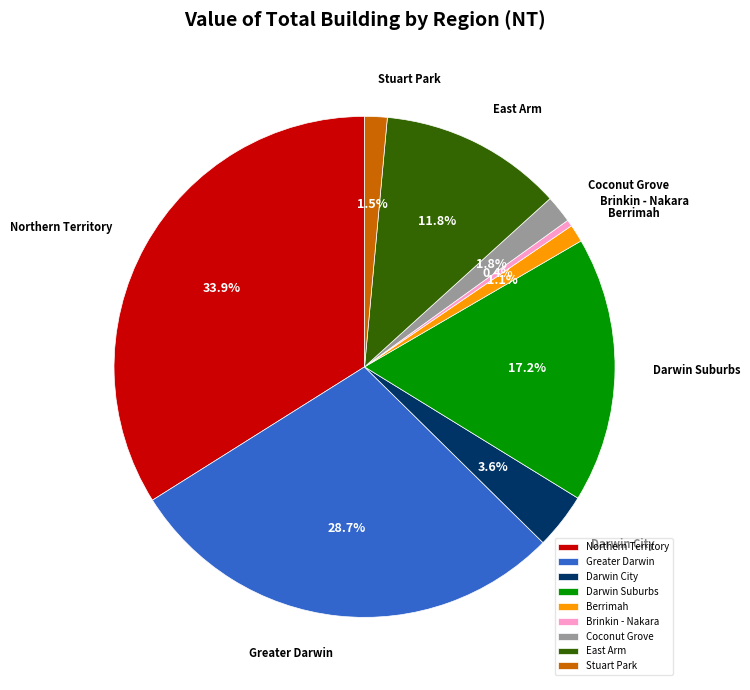

Is the sum of Darwin City and Coconut Grove greater than half?

No